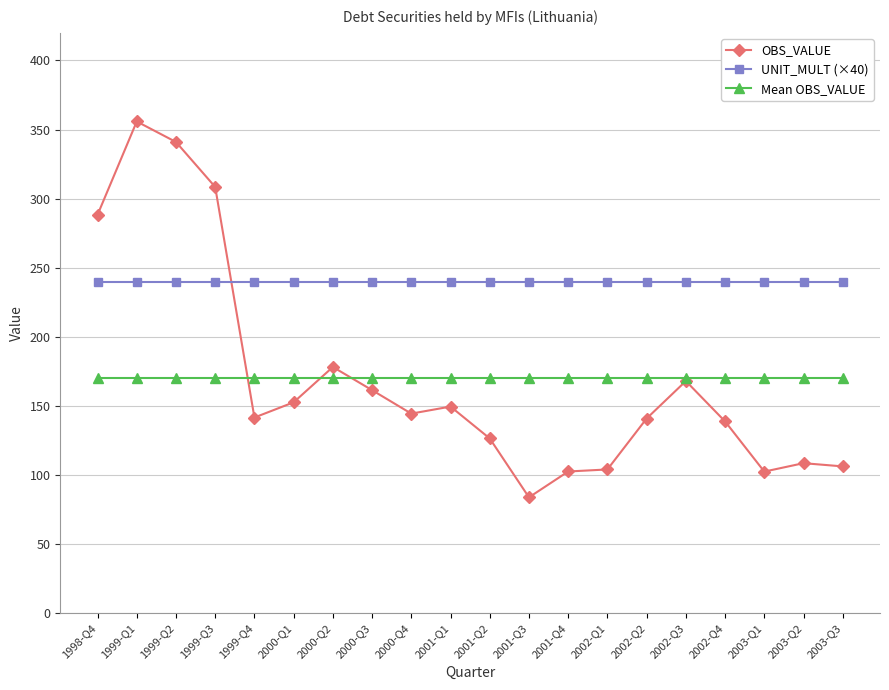

At which category is the sum across all series the highest?

1999-Q1